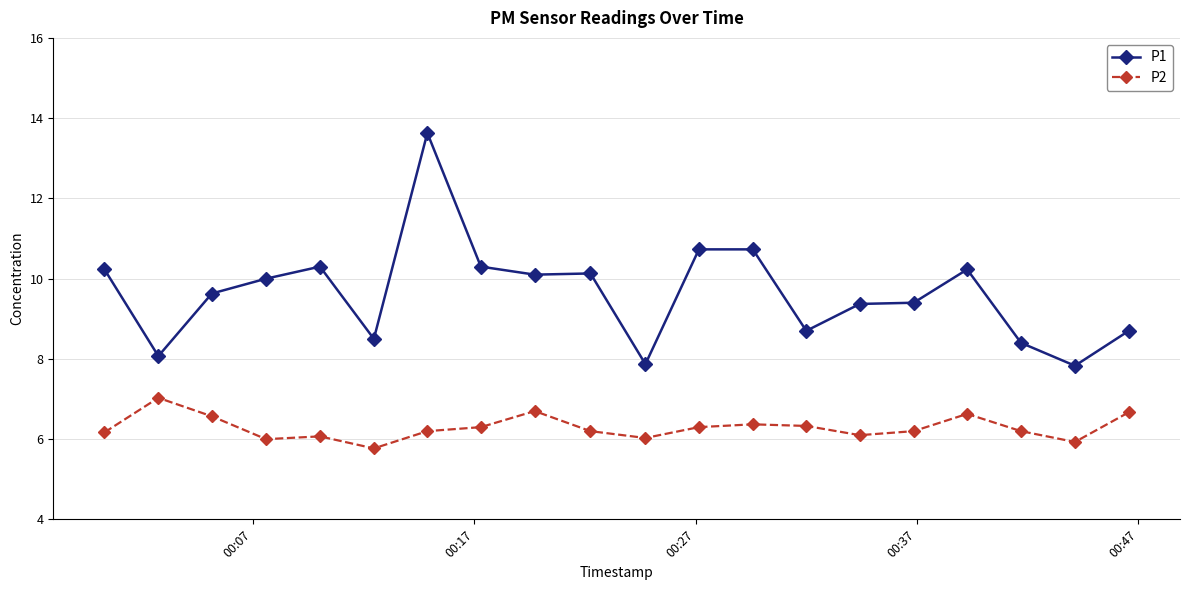

At how many categories does at least one series exceed 9?

13